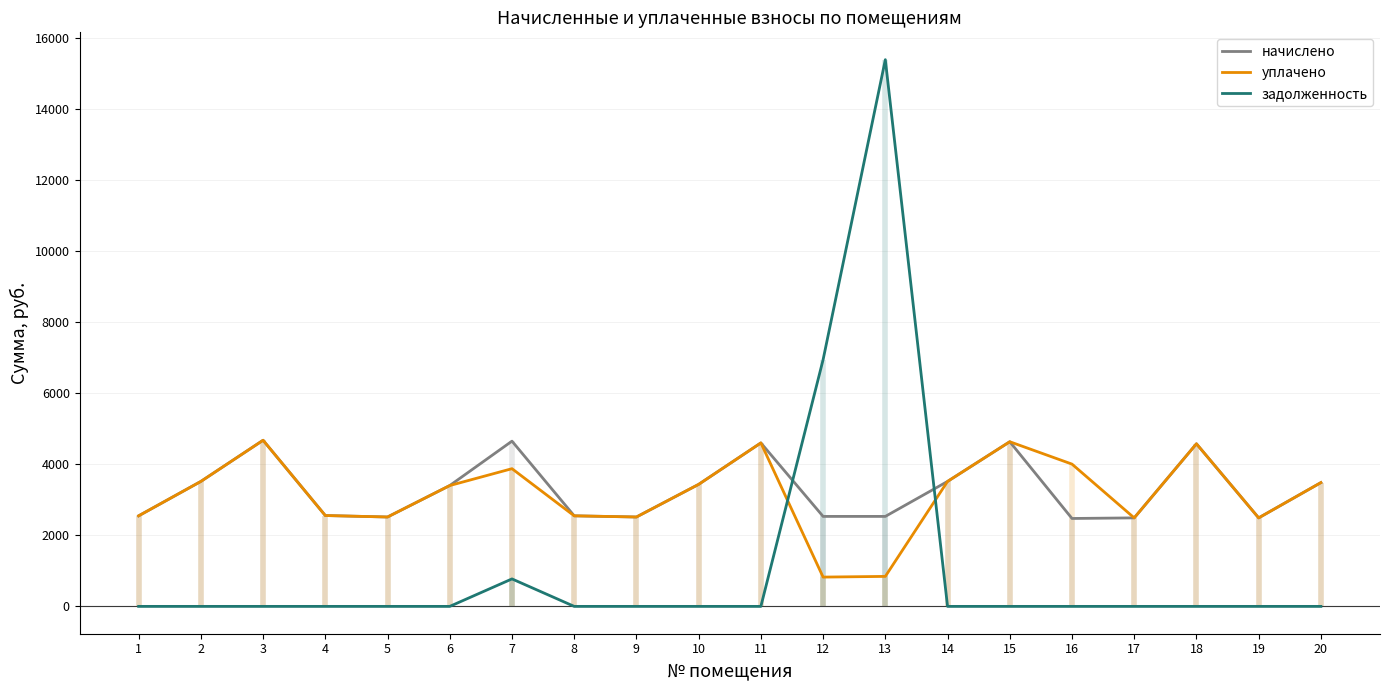

Is it true that уплачено equals 4603.7 at 11?

True